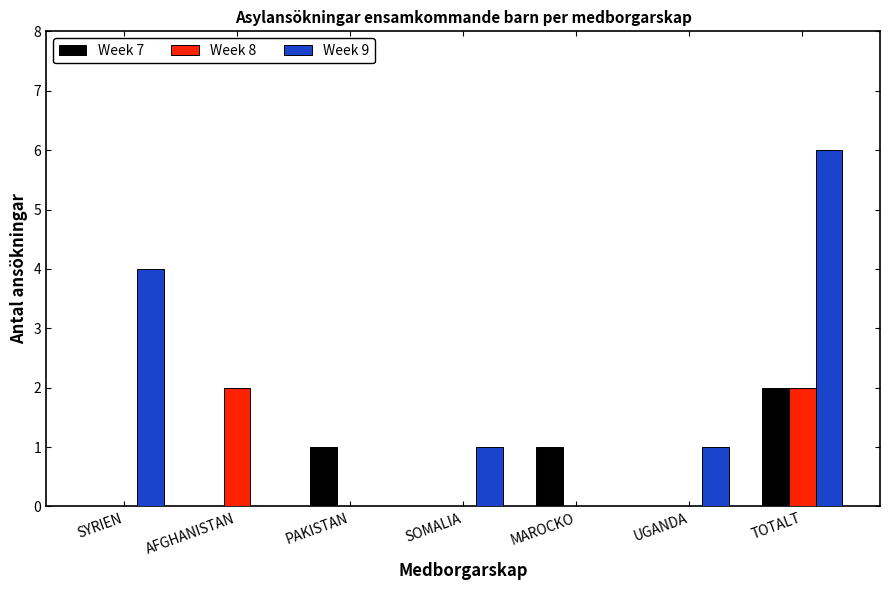

What is the total value across all series at AFGHANISTAN?

2